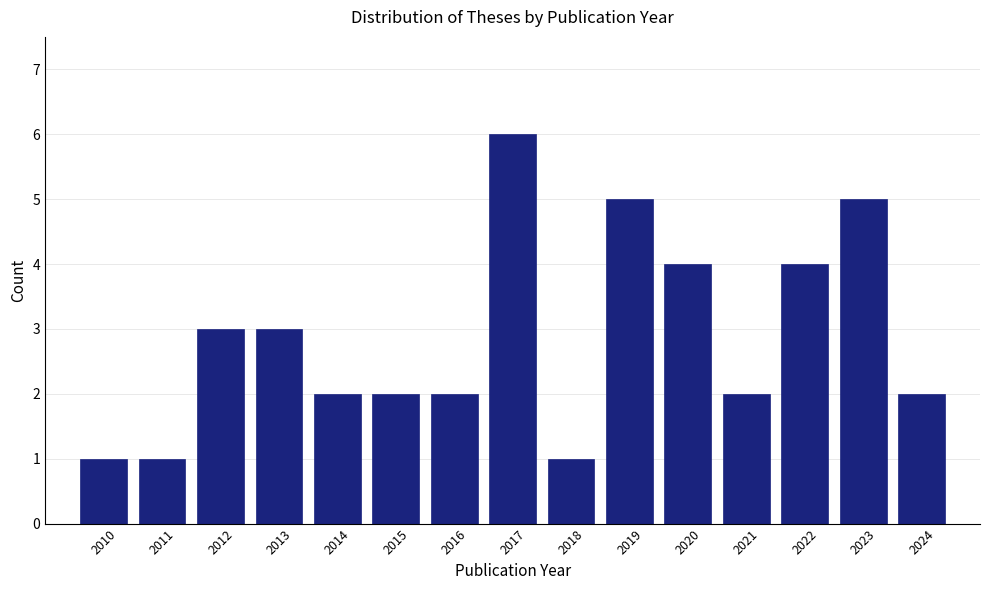

Reading left to right, transcribe this chart: for each bar, give the range it covers on the x-axis and its height. The values are not printed on the chart, so give them approximately, as read against the axis.

2009.5 to 2010.5: 1
2010.5 to 2011.5: 1
2011.5 to 2012.5: 3
2012.5 to 2013.5: 3
2013.5 to 2014.5: 2
2014.5 to 2015.5: 2
2015.5 to 2016.5: 2
2016.5 to 2017.5: 6
2017.5 to 2018.5: 1
2018.5 to 2019.5: 5
2019.5 to 2020.5: 4
2020.5 to 2021.5: 2
2021.5 to 2022.5: 4
2022.5 to 2023.5: 5
2023.5 to 2024.5: 2